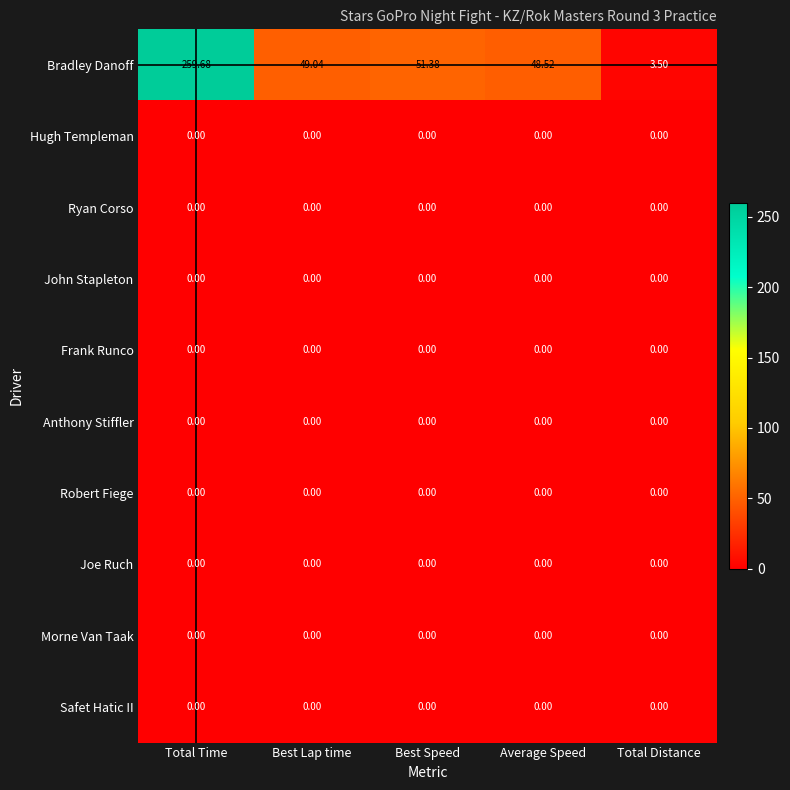

Count the number of data series in this chart.

10